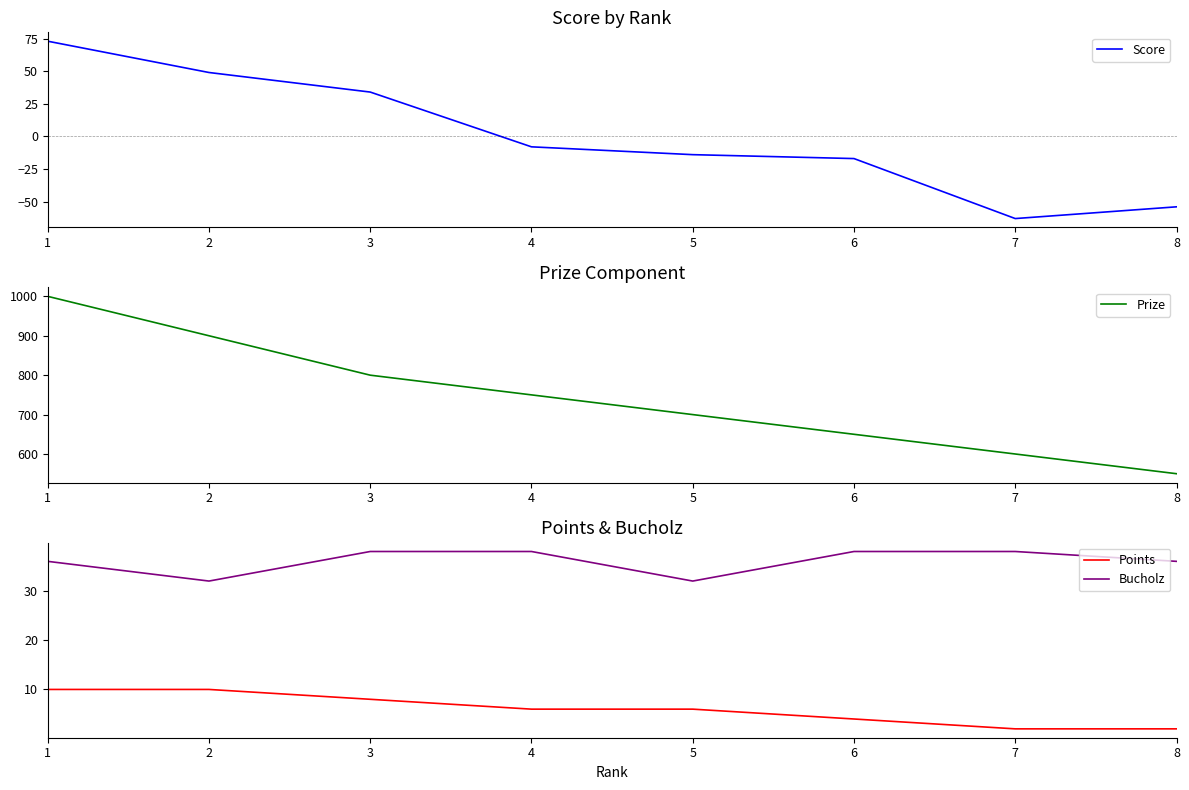

What is the difference between the maximum and second lowest values in the Bucholz series?

6